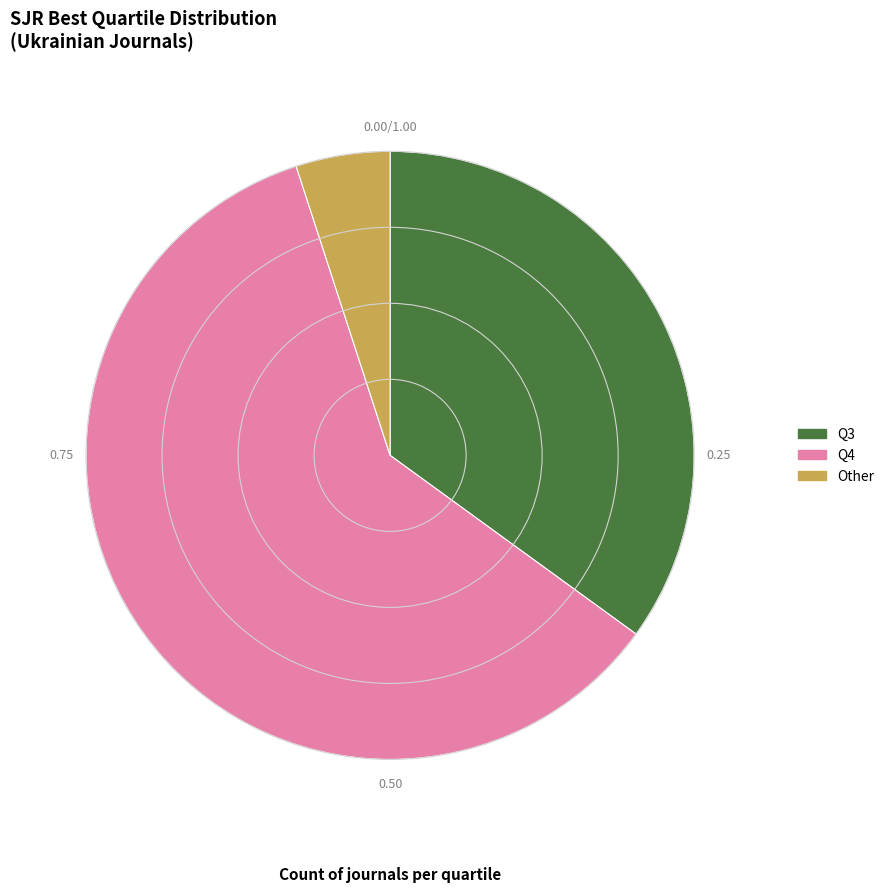

The Q4 slice represents 70% of the pie. True or false?

False